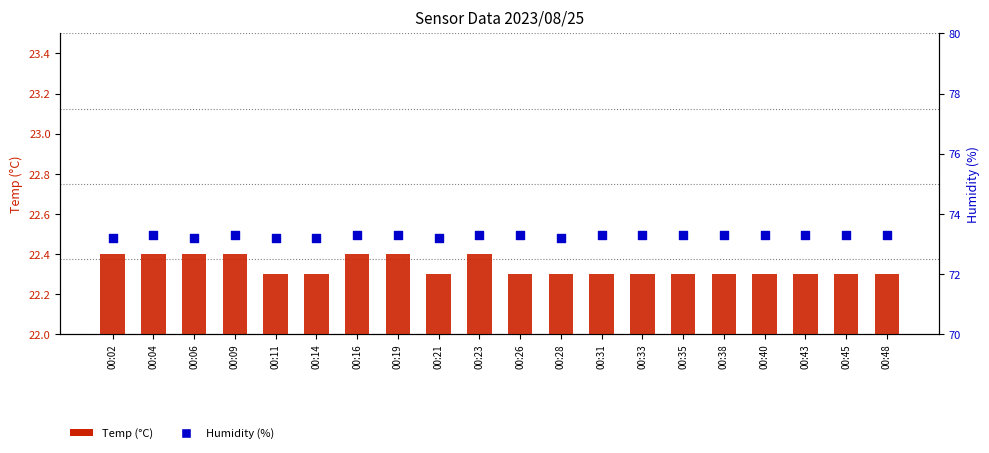

At which category is the sum across all series the highest?

00:04